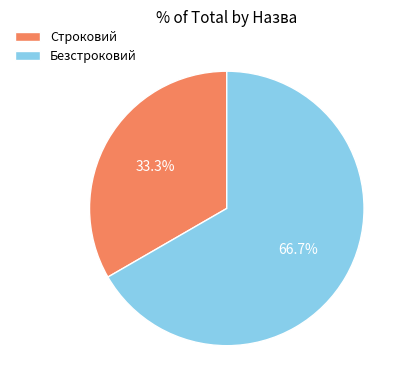

To the nearest percent, what is the difference between the Строковий and Безстроковий slice percentages?

33%